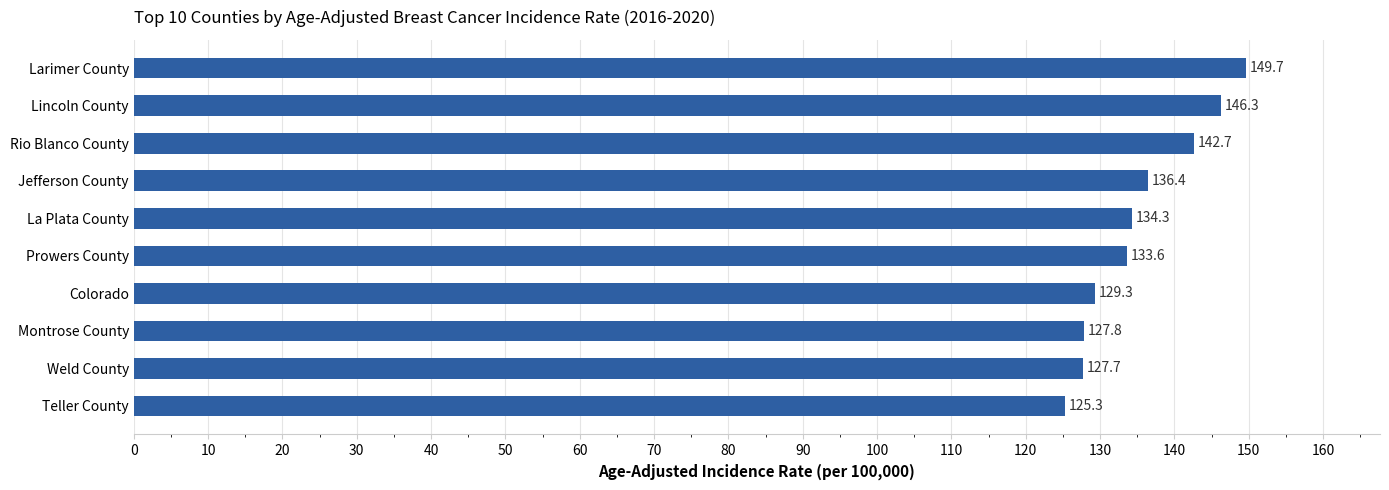

List the labels in order of value, smallest first.

Teller County, Weld County, Montrose County, Colorado, Prowers County, La Plata County, Jefferson County, Rio Blanco County, Lincoln County, Larimer County